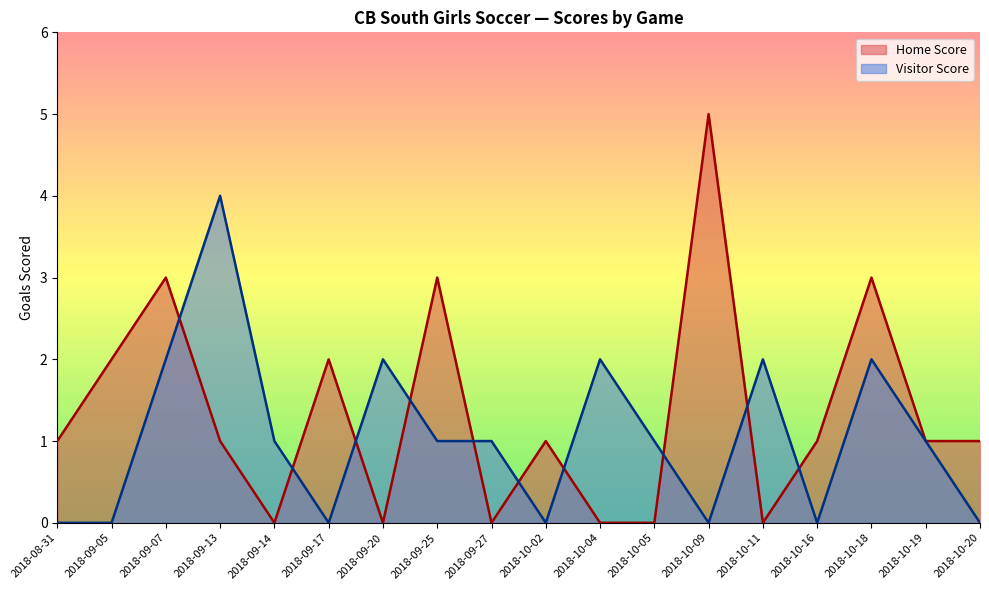

Between which two adjacent categories do Home Score and Visitor Score first intersect?

2018-09-07 and 2018-09-13